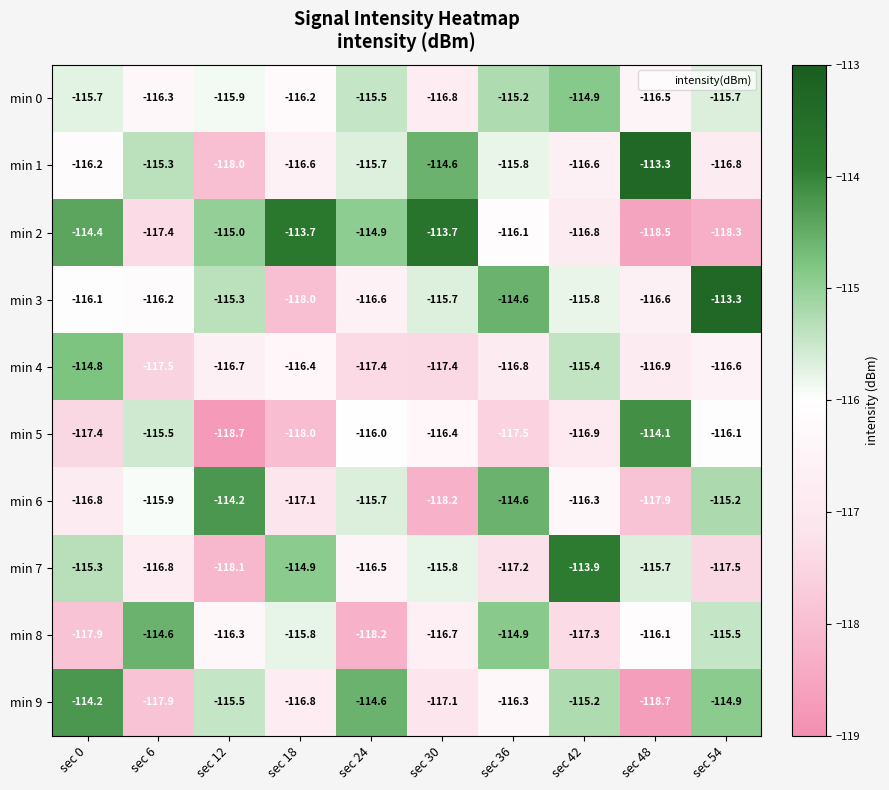

What value does the min 5 series have at sec 48?

-114.1